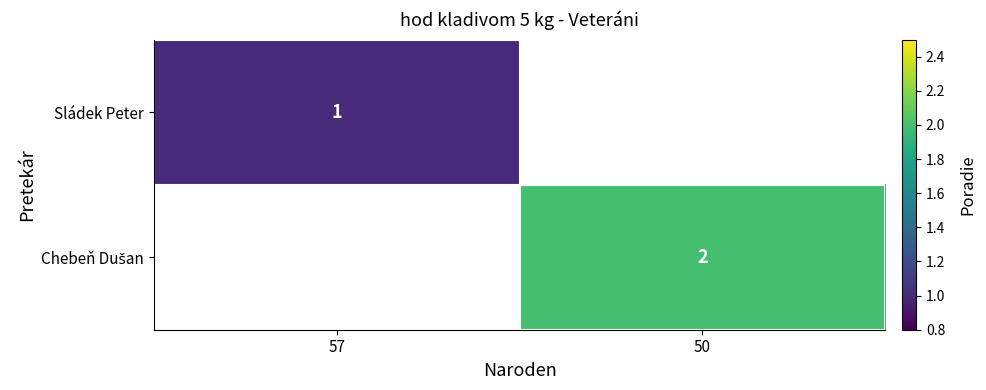

Which label corresponds to the largest value in the chart?

50